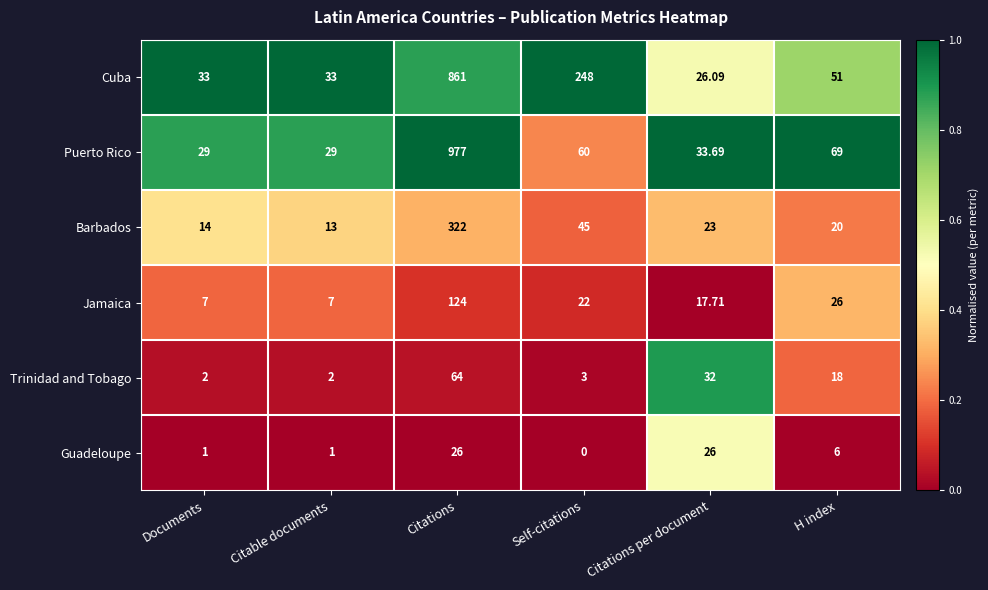

What is the total value across all series at Citations?

2374.0